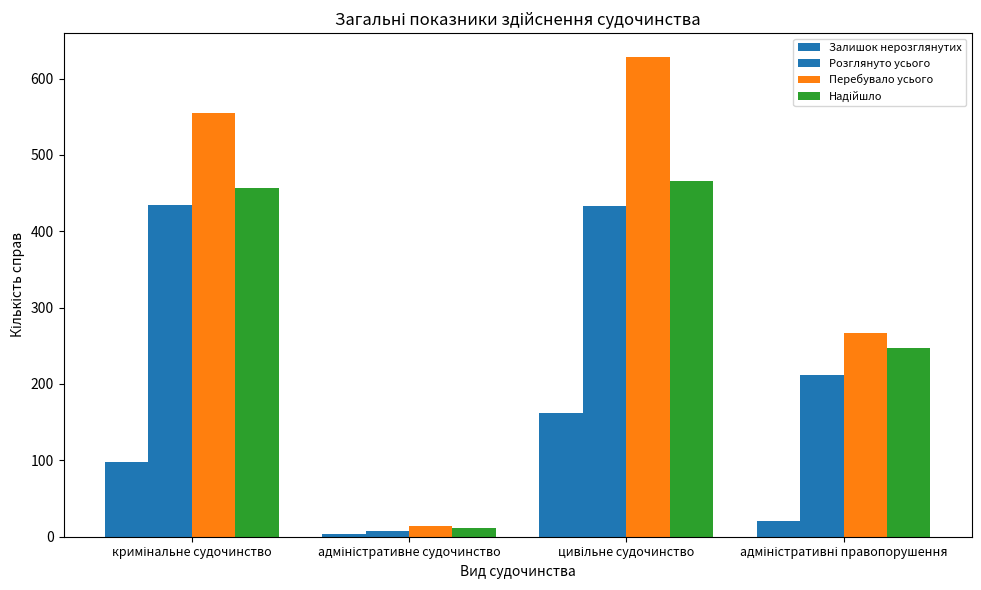

How many groups of bars are there?

4